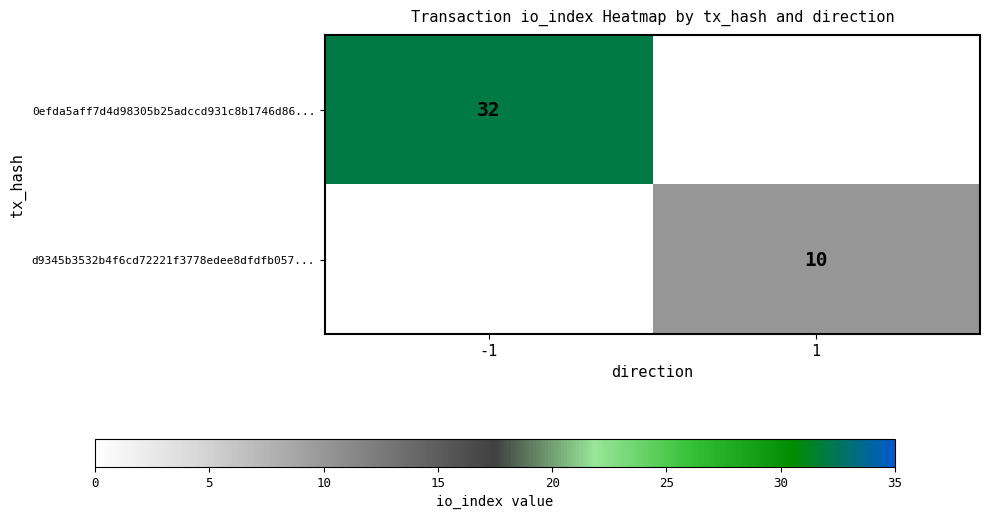

True or false: d9345b3532b4f6cd72221f3778edee8dfdfb057... has a value of 10 at 1.

True